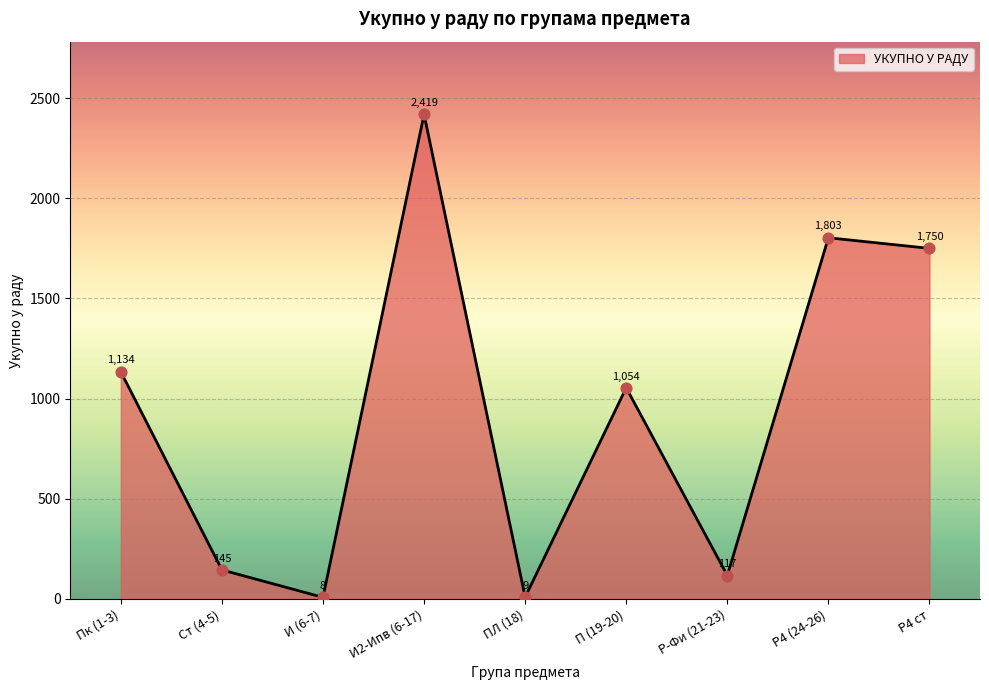

What is the ratio of the value at Р4 (24-26) to the value at Ст (4-5)?

12.4